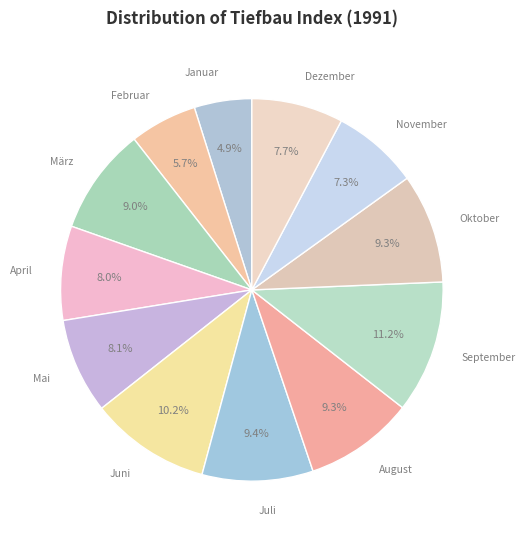

What is the ratio of the value at August to the value at April?

1.2